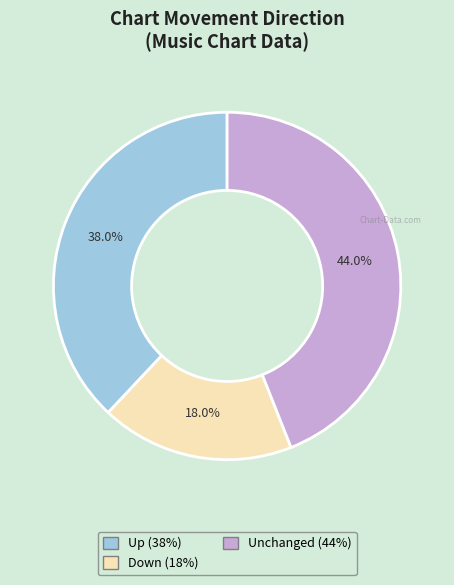

Is there a majority slice in this chart?

No